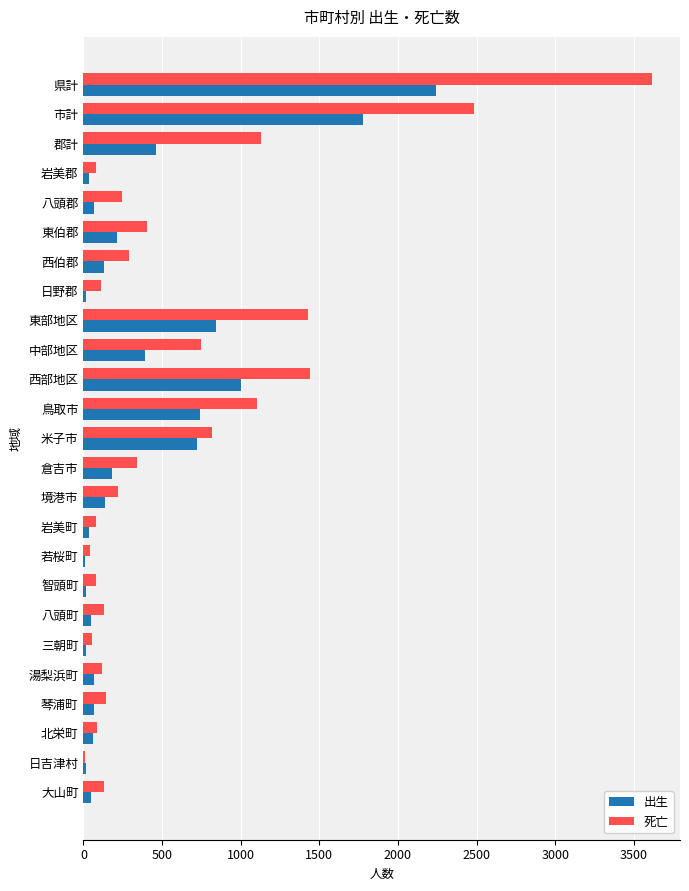

What is the maximum value for 死亡?

3613